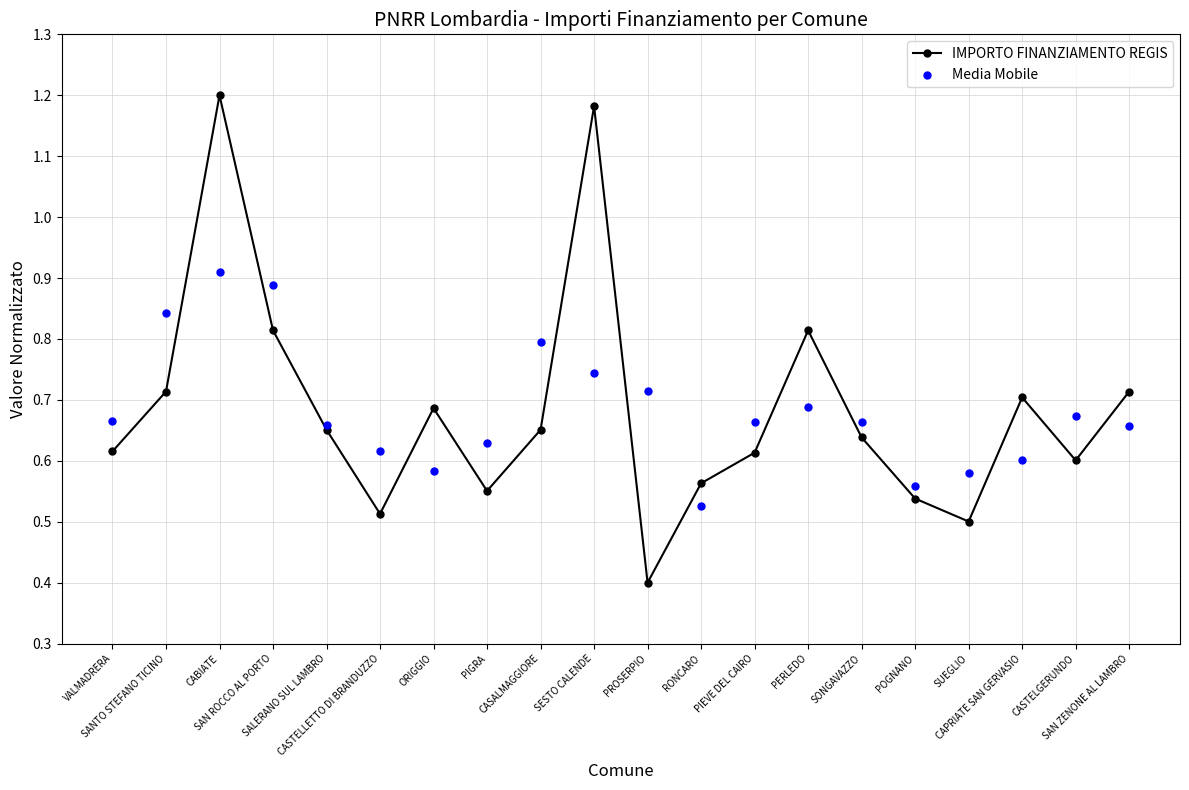

At which category is the sum across all series the highest?

CABIATE